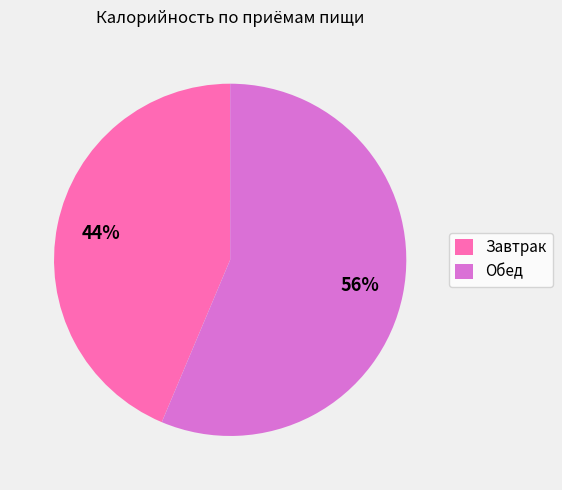

True or false: Завтрак accounts for 55% of the total.

False